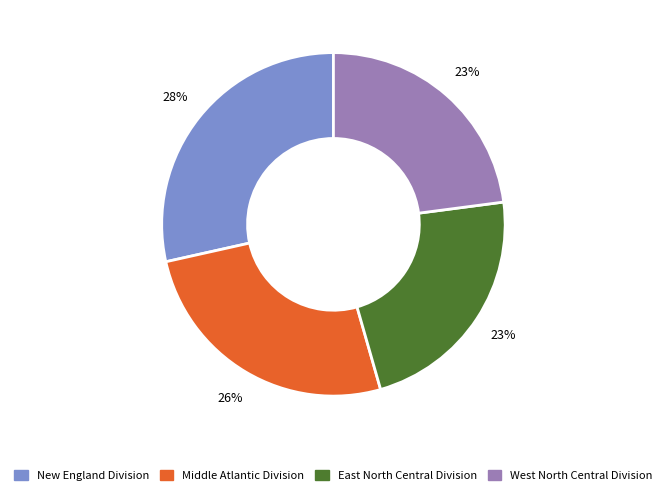

To the nearest percent, what is the average slice percentage?

25%